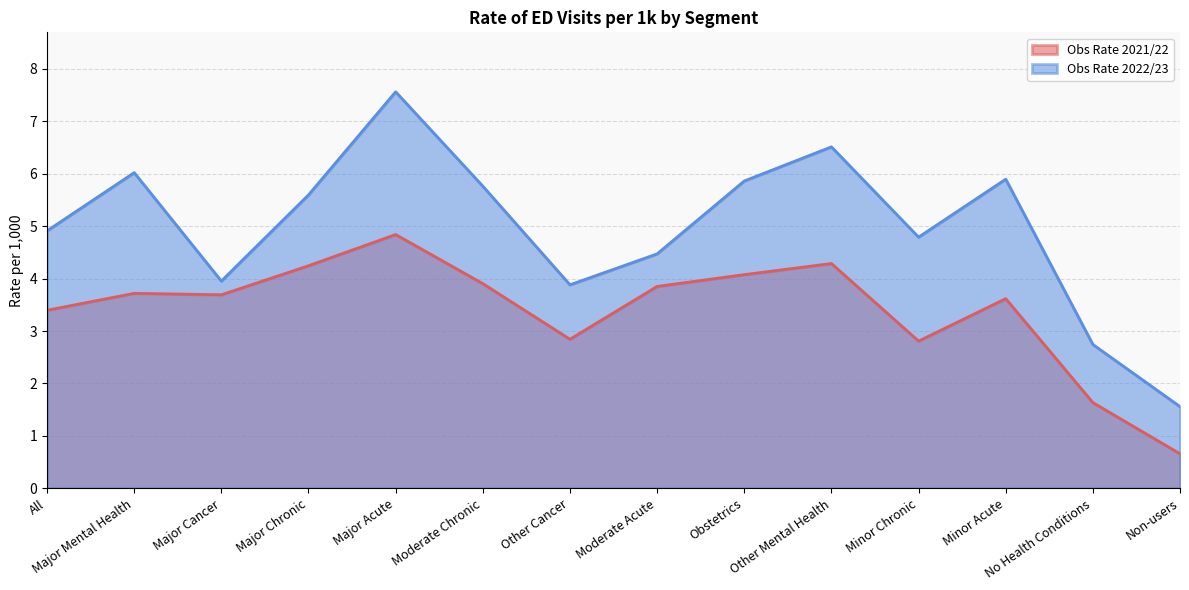

Where is the first local maximum for Obs Rate 2022/23?

Major Mental Health